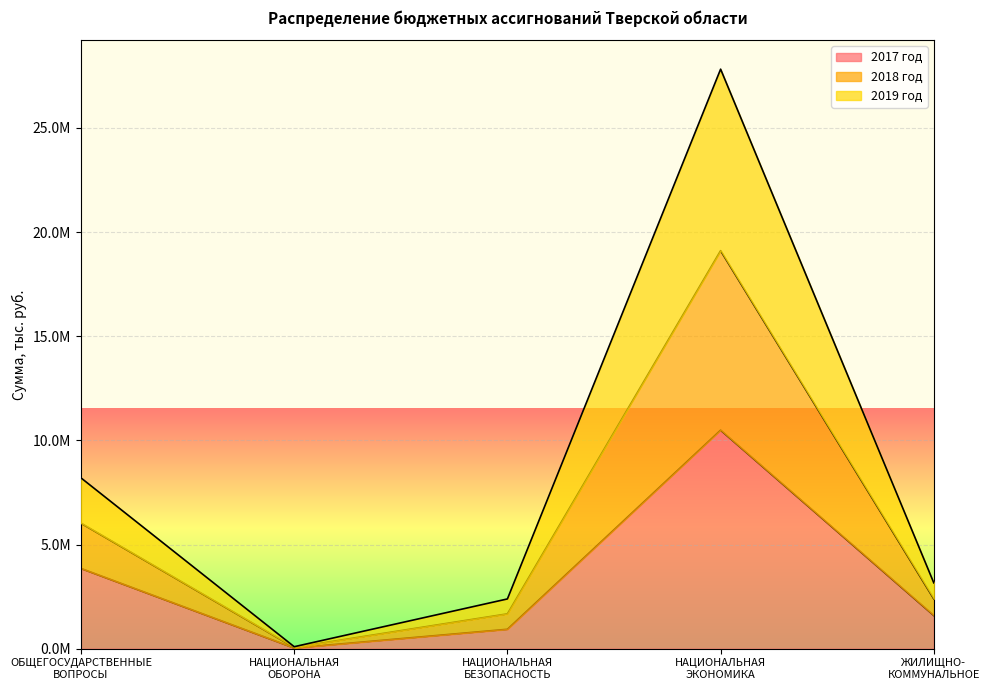

In 2017 год, how many points are lower than both neighbors (excluding endpoints)?

1